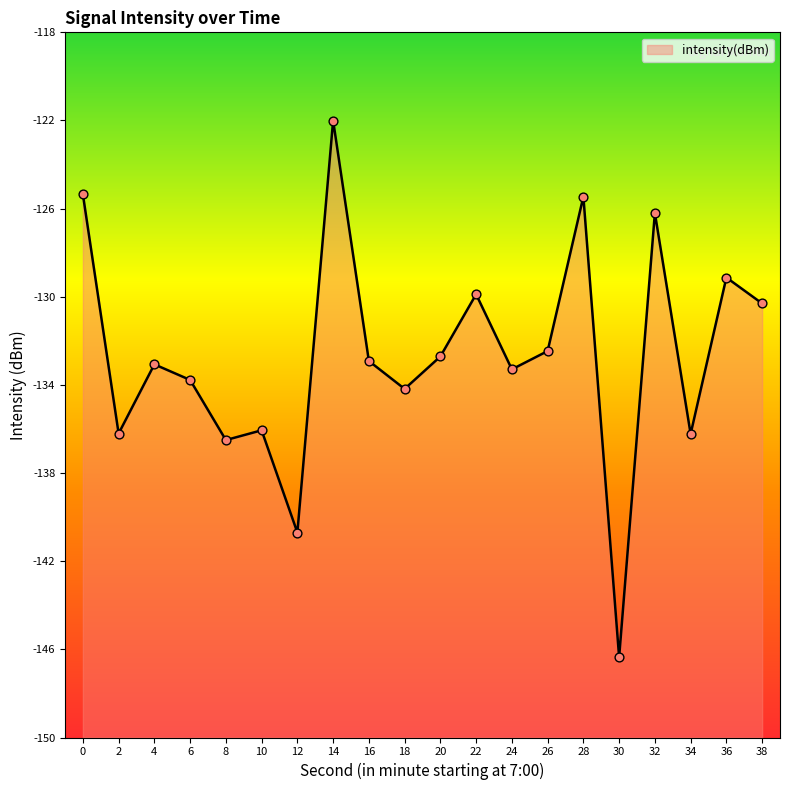

What is the change in value from 0 to 14?

+3.3